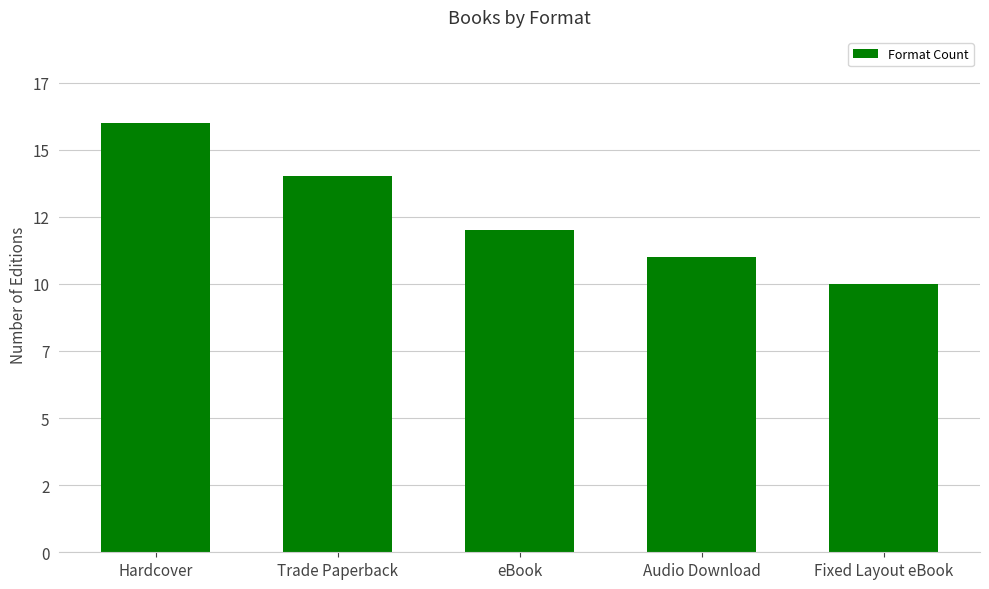

Does the chart contain any negative values?

No